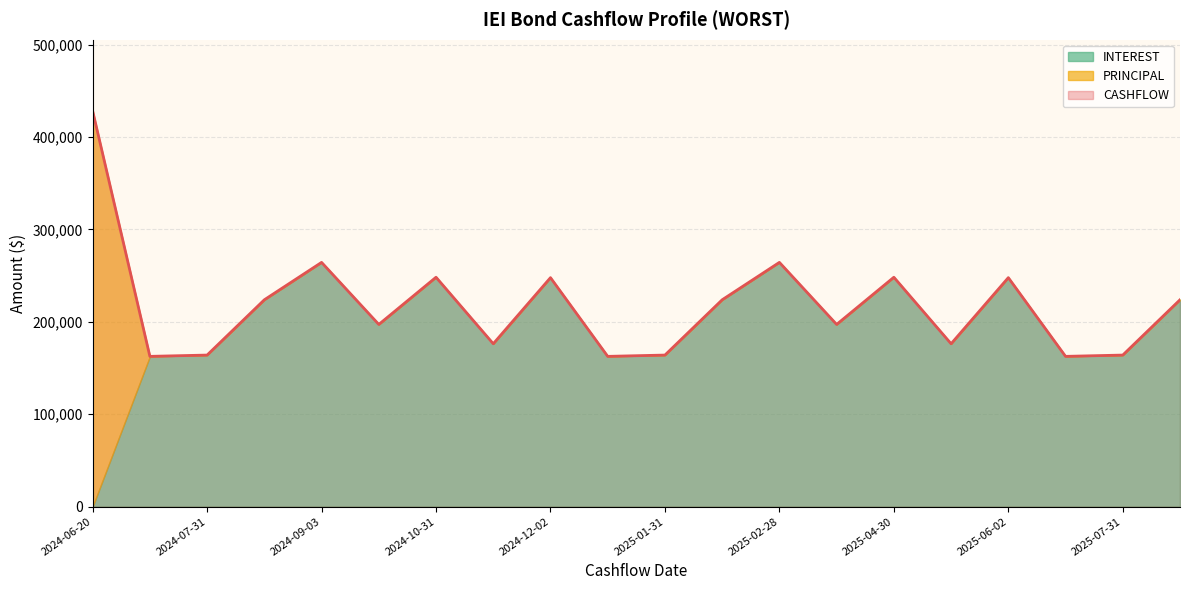

How many values in the CASHFLOW series are below 223902?

10